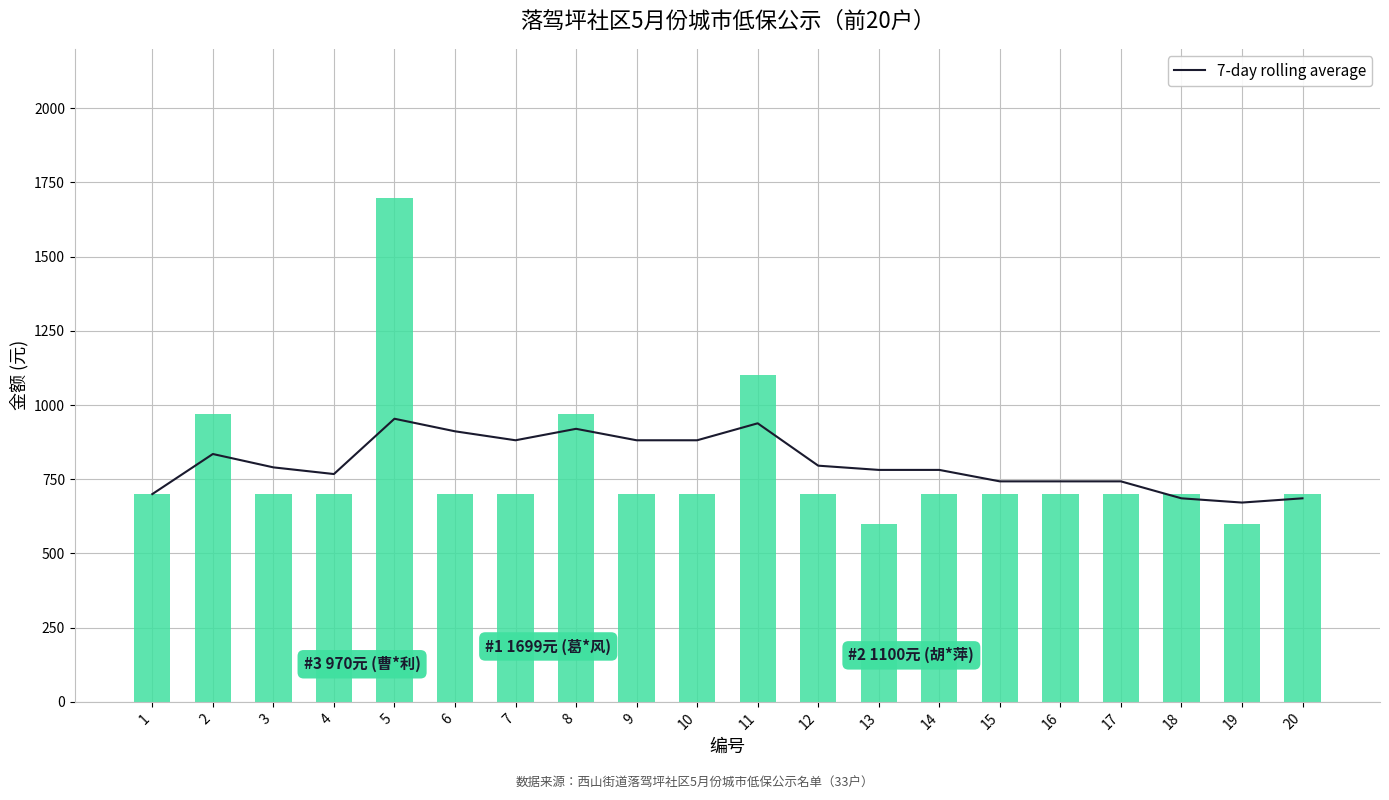

At how many categories does at least one series exceed 1228?

1